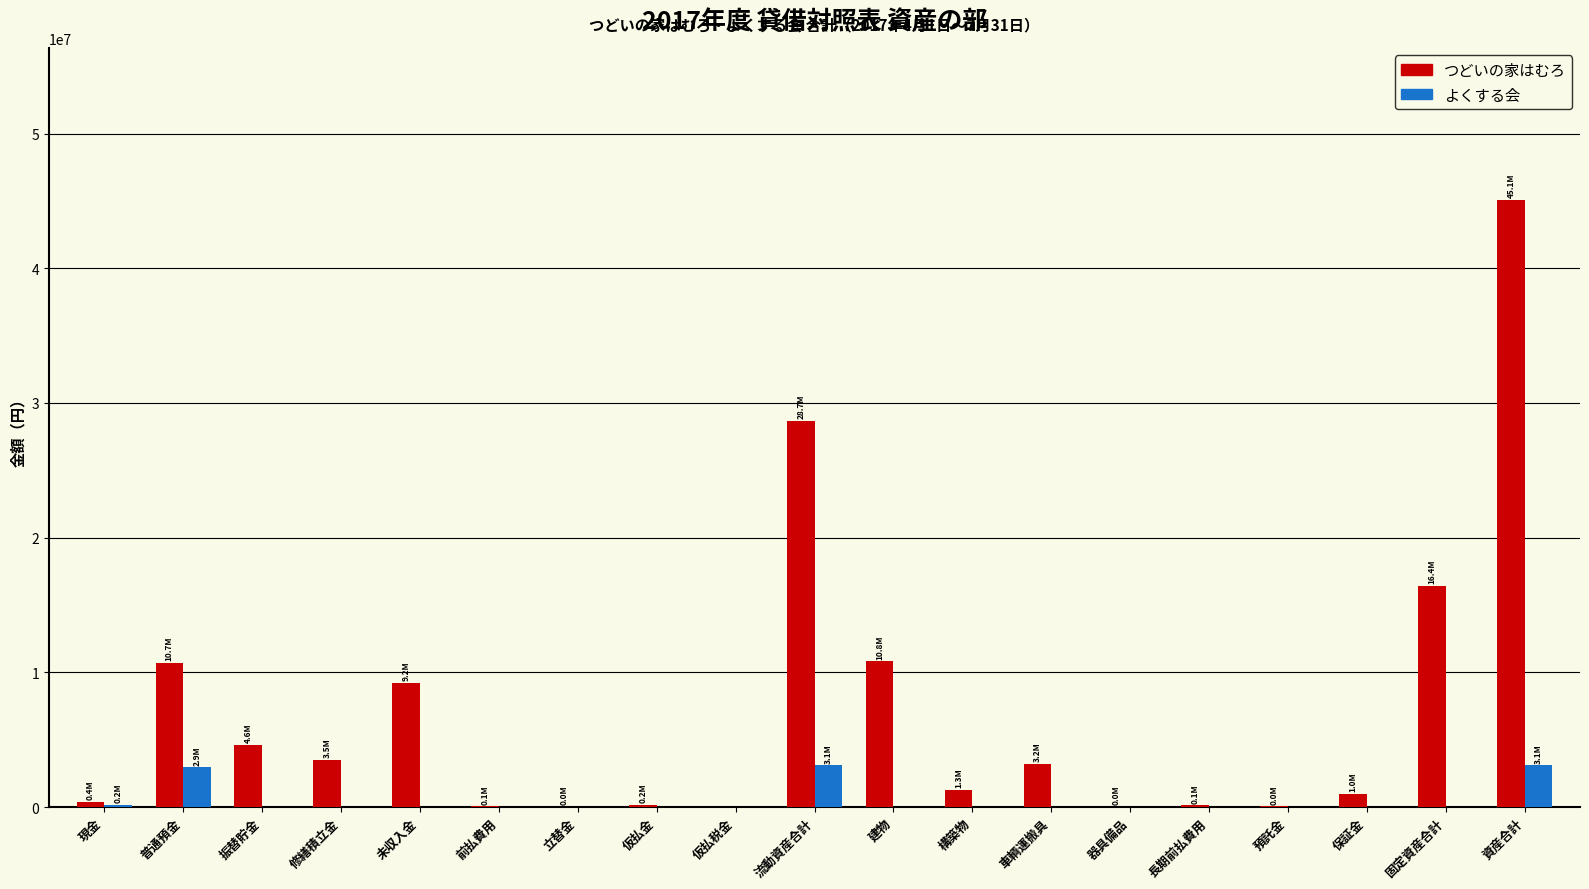

Read the つどいの家はむろ value at 普通預金, to the nearest 100.

10694900